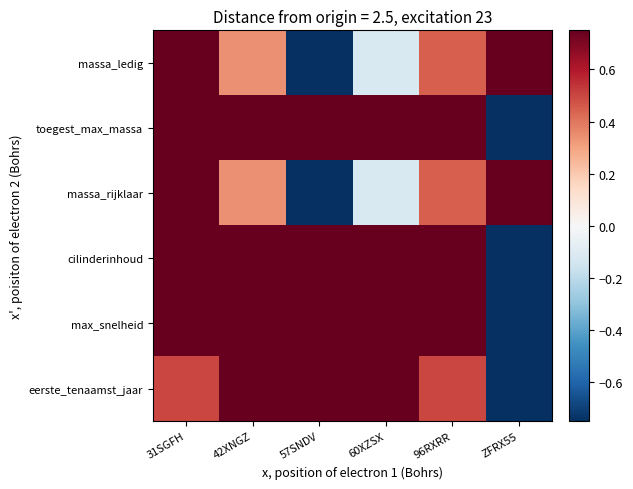

Reading left to right, transcribe all the data shown in this chart.

massa_ledig: 31SGFH=1.0	42XNGZ=0.3	57SNDV=-1.0	60XZSX=-0.1	96RXRR=0.4	ZFRX55=1.0
toegest_max_massa: 31SGFH=1.0	42XNGZ=1.0	57SNDV=1.0	60XZSX=1.0	96RXRR=1.0	ZFRX55=-1.0
massa_rijklaar: 31SGFH=1.0	42XNGZ=0.3	57SNDV=-1.0	60XZSX=-0.1	96RXRR=0.4	ZFRX55=1.0
cilinderinhoud: 31SGFH=1.0	42XNGZ=1.0	57SNDV=1.0	60XZSX=1.0	96RXRR=1.0	ZFRX55=-1.0
max_snelheid: 31SGFH=1.0	42XNGZ=1.0	57SNDV=1.0	60XZSX=1.0	96RXRR=1.0	ZFRX55=-1.0
eerste_tenaamst_jaar: 31SGFH=0.5	42XNGZ=1.0	57SNDV=0.8	60XZSX=1.0	96RXRR=0.5	ZFRX55=-1.0